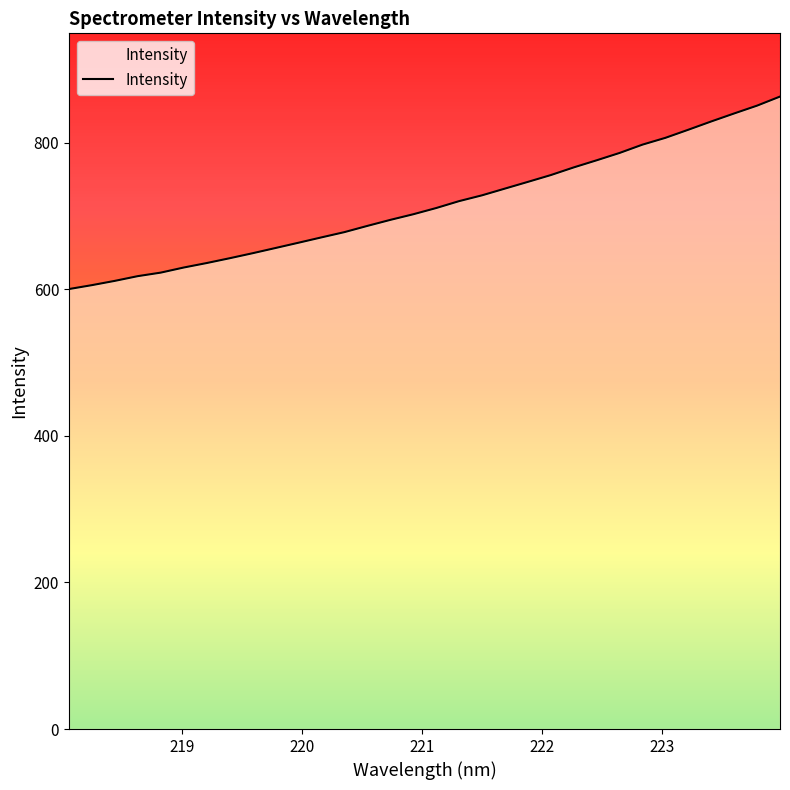

What is the difference between the maximum and minimum values?

262.6